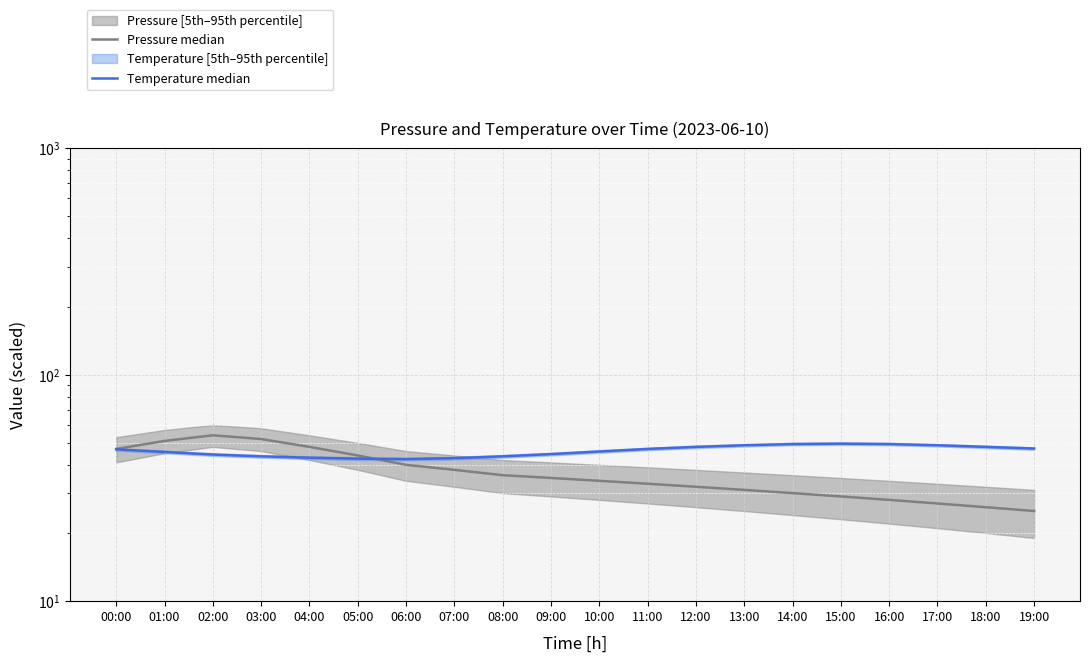

At which label is Pressure median closest to 39?

06:00